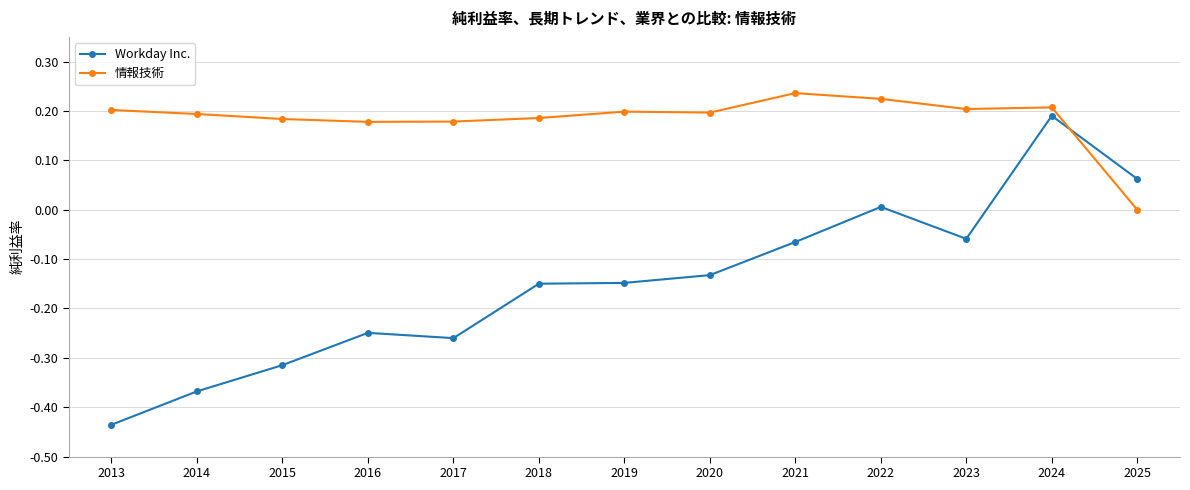

The Workday Inc. series shows -0.0 at 2023. True or false?

False